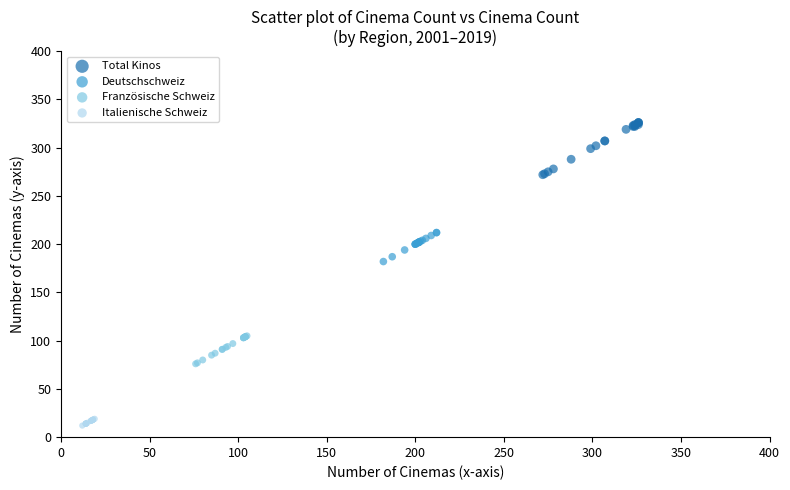

What are all the series names shown in the legend?

Total Kinos, Deutschschweiz, Französische Schweiz, Italienische Schweiz